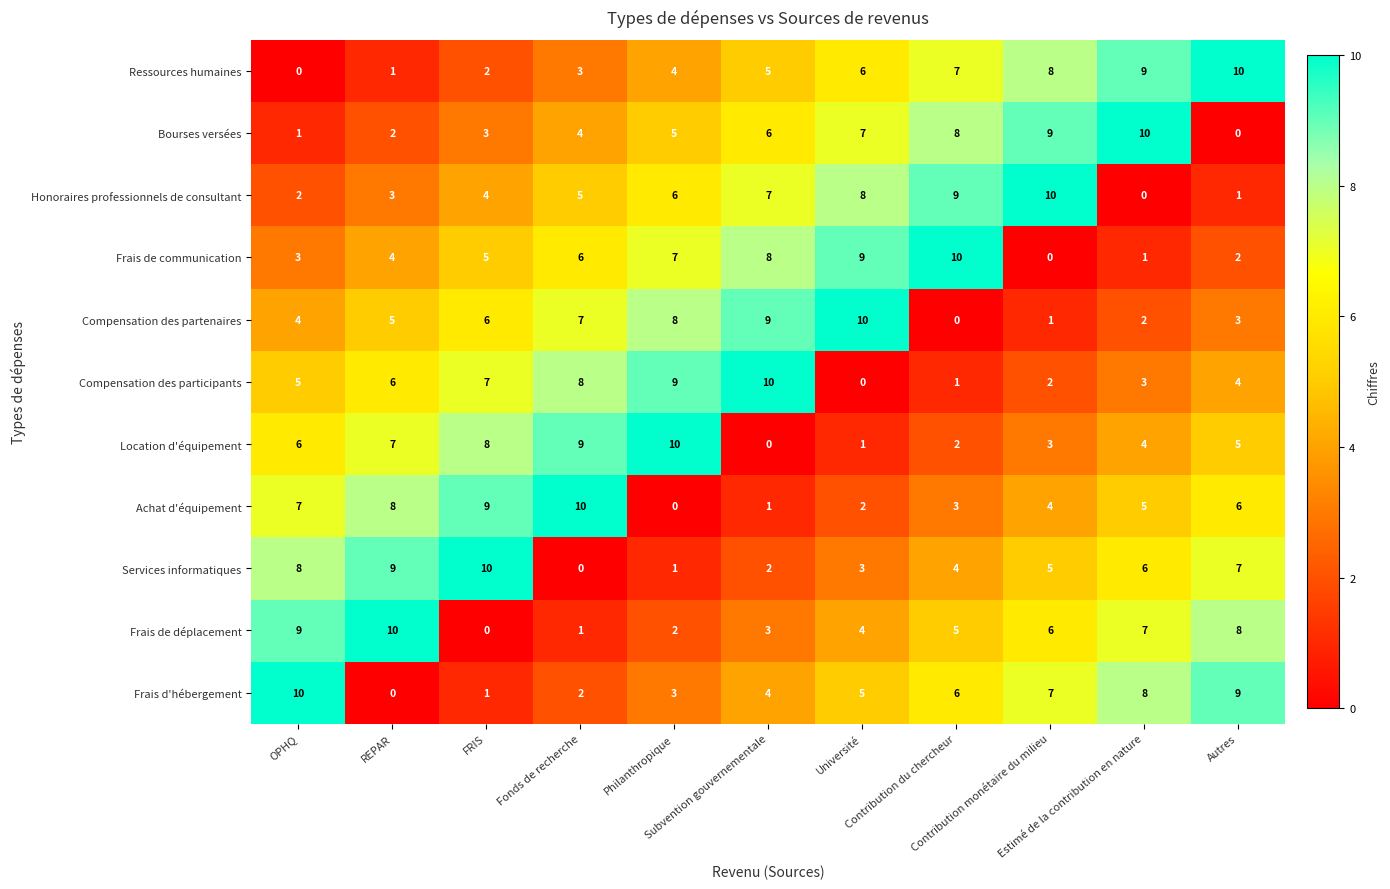

What is the greatest value displayed?

10